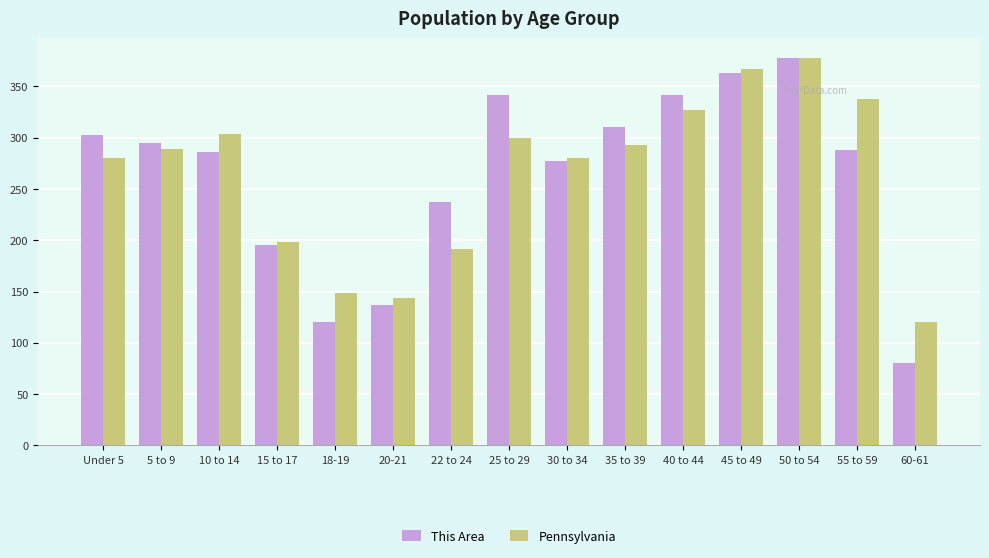

Reading left to right, what are all the values shown in this chart?

This Area: 303.0	295.0	286.0	195.0	120.0	137.0	237.0	342.0	277.0	310.0	342.0	363.0	378.0	288.0	80.0
Pennsylvania: 280.1	289.3	303.7	198.8	148.7	144.0	191.5	300.0	280.1	293.4	326.8	366.9	378.0	337.5	120.0